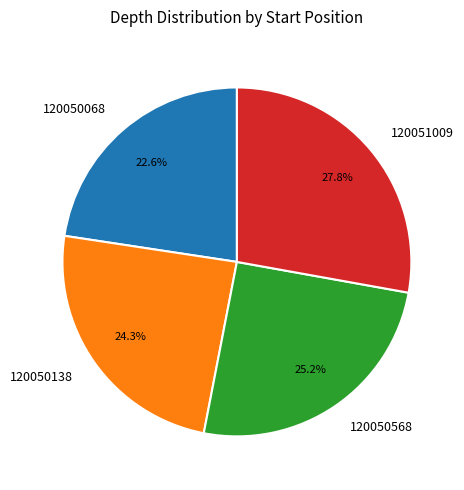

Is there a majority slice in this chart?

No